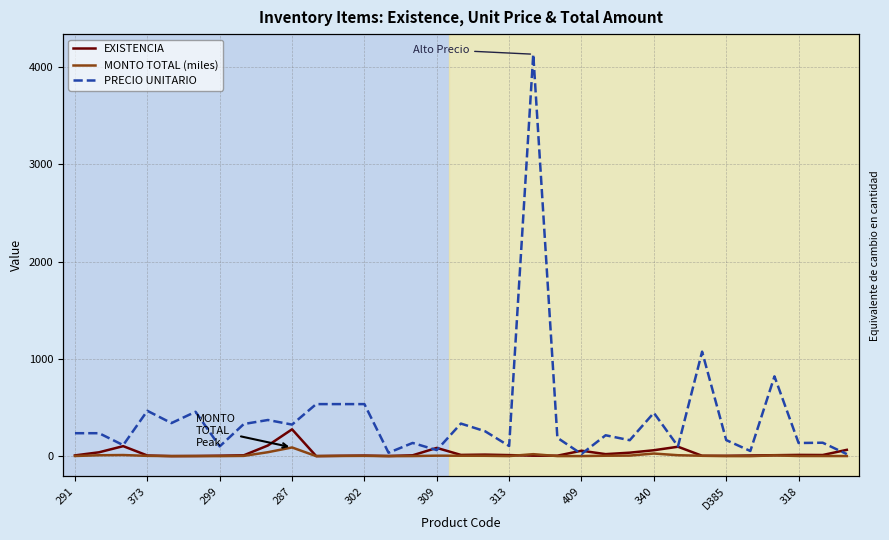

Which series has the largest total across all categories?

PRECIO UNITARIO